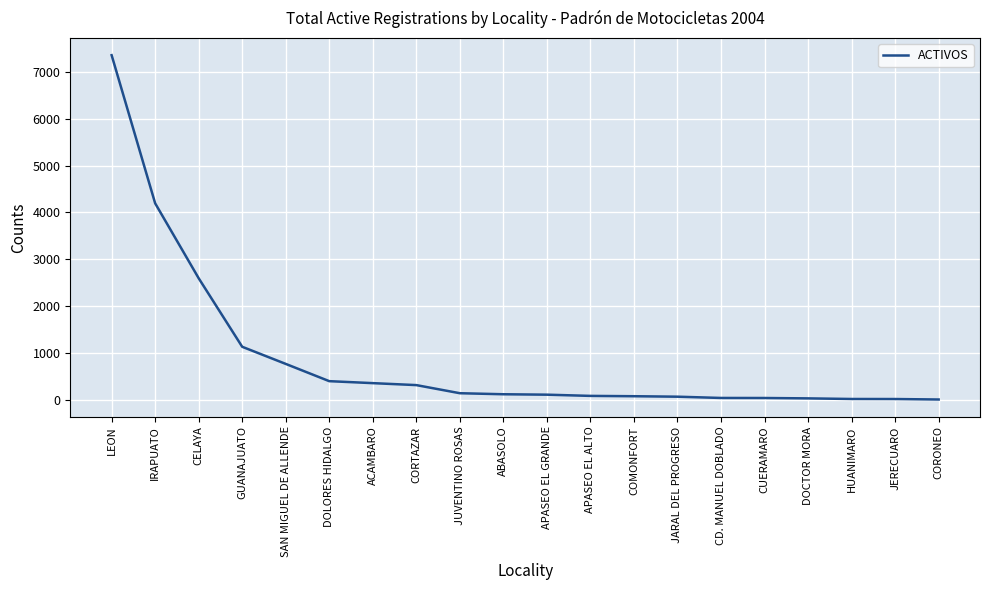

Is it true that the value at DOLORES HIDALGO is 404?

True